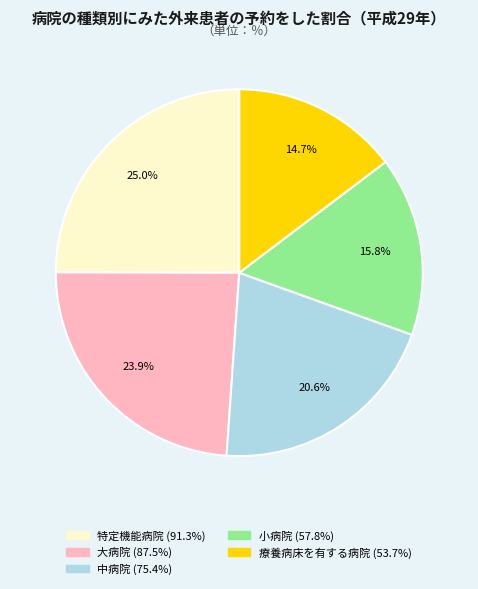

How many segments does this pie chart have?

5